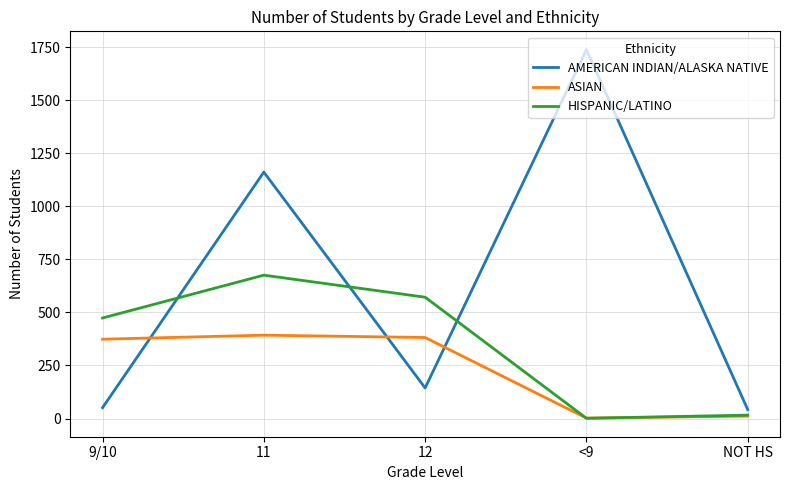

Reading right to left, extract all data points from this chart.

AMERICAN INDIAN/ALASKA NATIVE: 42	1739	144	1162	51
ASIAN: 11	2	382	393	374
HISPANIC/LATINO: 16	1	572	676	474